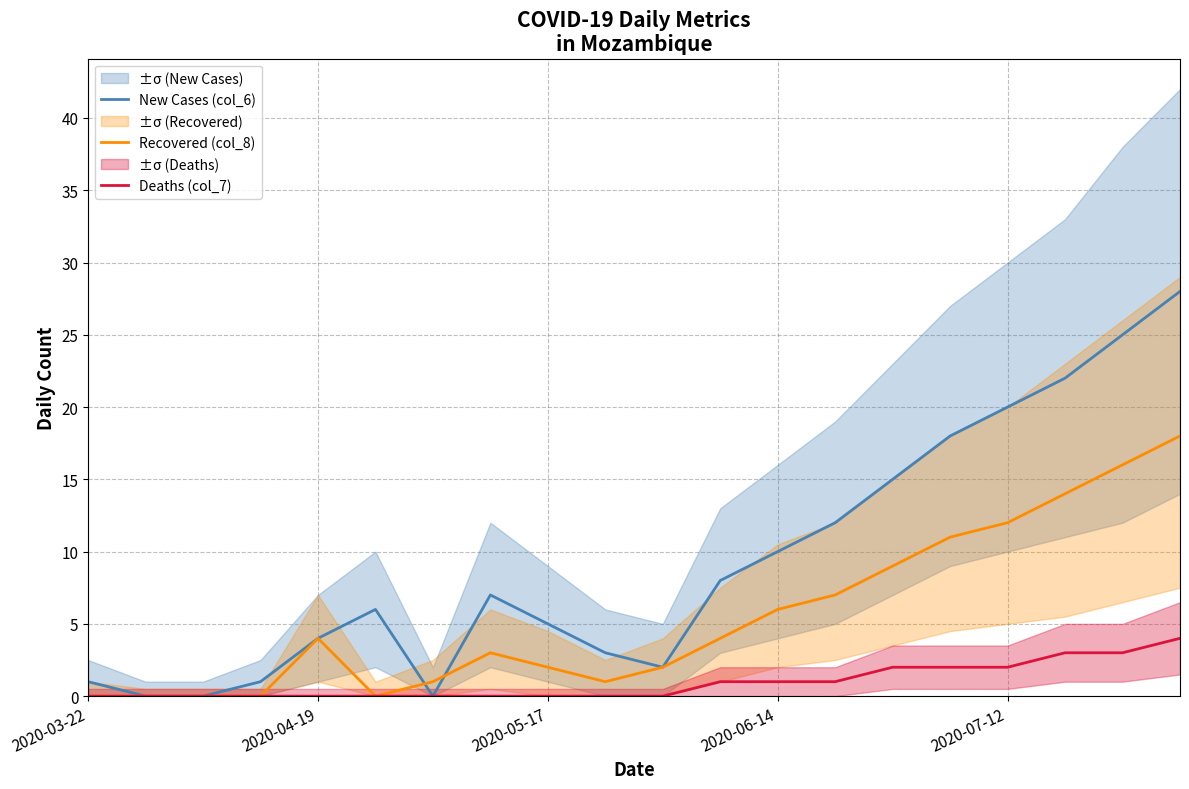

What is the difference between the highest and lowest values at 7?

7